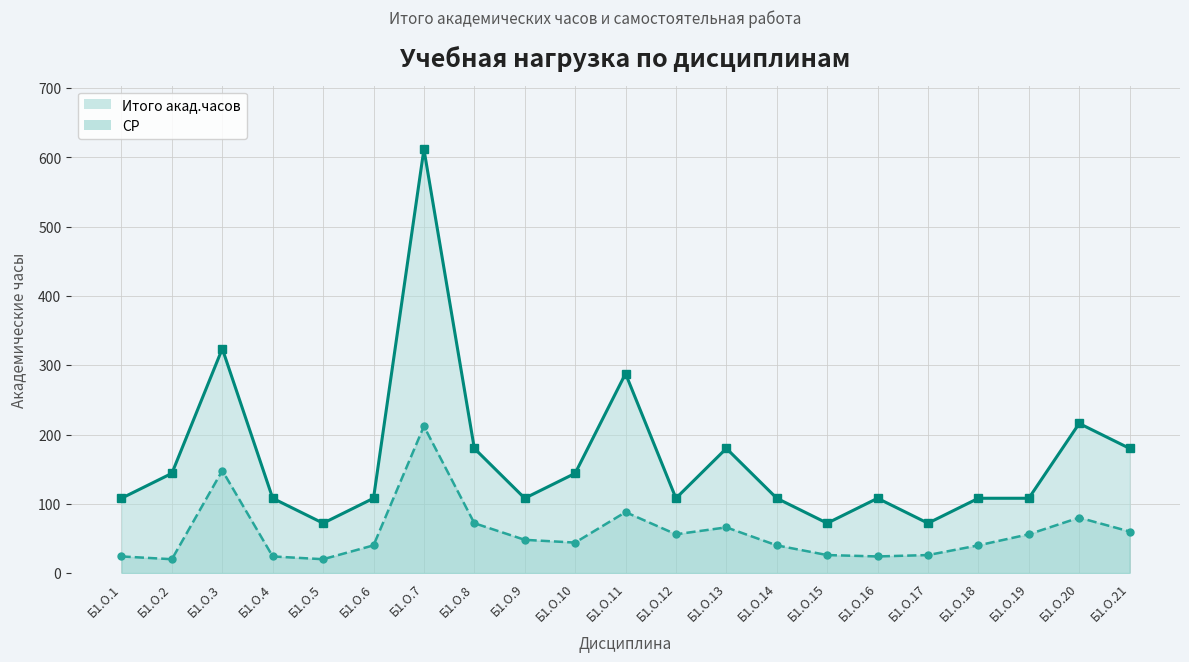

What is the difference between the highest and lowest values at Б1.О.4?

84